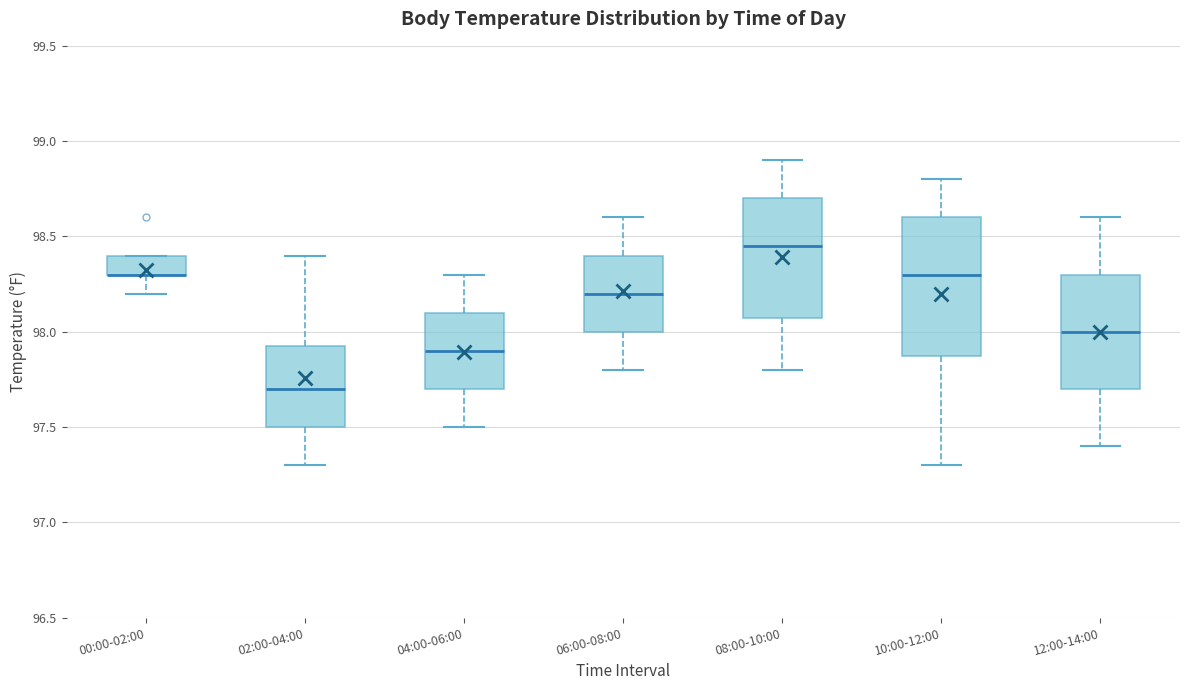

Reading left to right, read every box against the y-axis: the position of its median line, the range the box covers, and the ends of its whiskers. The values are not printed on the chart, so give them approximately, as read against the axis.

00:00-02:00: median 98.30 (drawn on the box's lower edge), box 98.30 to 98.40, whiskers 98.20 to 98.40
02:00-04:00: median 97.70, box 97.50 to 97.95, whiskers 97.30 to 98.40
04:00-06:00: median 97.90, box 97.70 to 98.10, whiskers 97.50 to 98.30
06:00-08:00: median 98.20, box 98.00 to 98.40, whiskers 97.80 to 98.60
08:00-10:00: median 98.45, box 98.10 to 98.70, whiskers 97.80 to 98.90
10:00-12:00: median 98.30, box 97.90 to 98.60, whiskers 97.30 to 98.80
12:00-14:00: median 98.00, box 97.70 to 98.30, whiskers 97.40 to 98.60